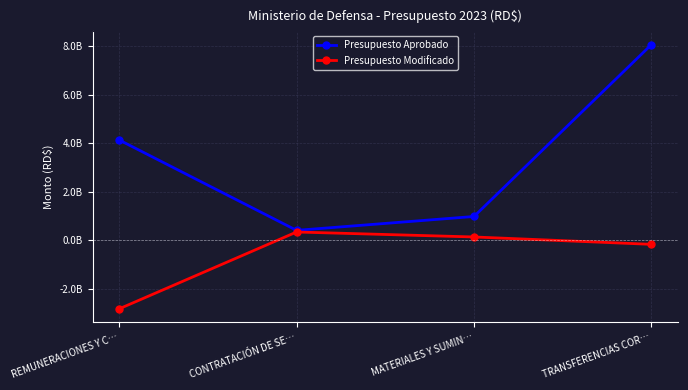

Reading left to right, extract all data points from this chart.

Presupuesto Aprobado: REMUNERACIONES Y C…=4138588850.0	CONTRATACIÓN DE SE…=414305019.0	MATERIALES Y SUMIN…=985837821.0	TRANSFERENCIAS COR…=8068286536.0
Presupuesto Modificado: REMUNERACIONES Y C…=-2819900000.0	CONTRATACIÓN DE SE…=346563679.4	MATERIALES Y SUMIN…=141683787.1	TRANSFERENCIAS COR…=-162098000.0